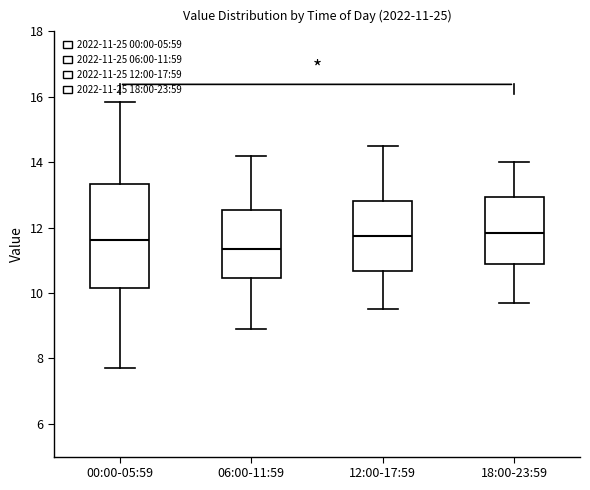

Comparing the boxes themselves (not the whiskers), which one is the tallest?

00:00-05:59